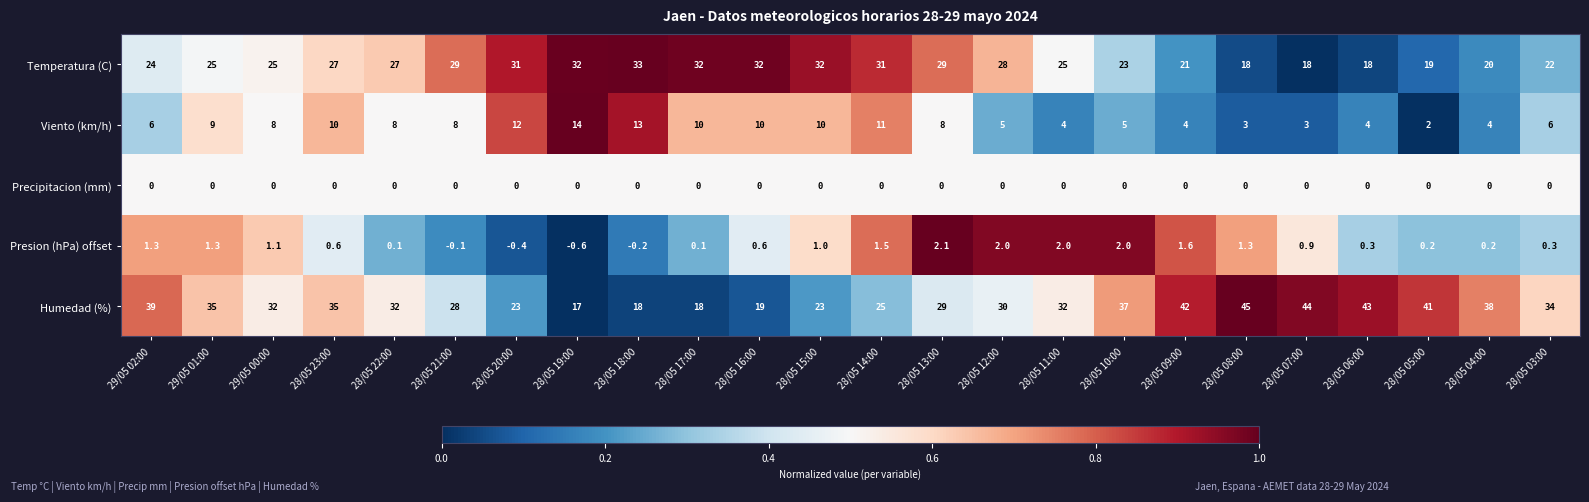

Is the value of Presion (hPa) offset at 28/05 09:00 greater than the value of Humedad (%) at 28/05 20:00?

No